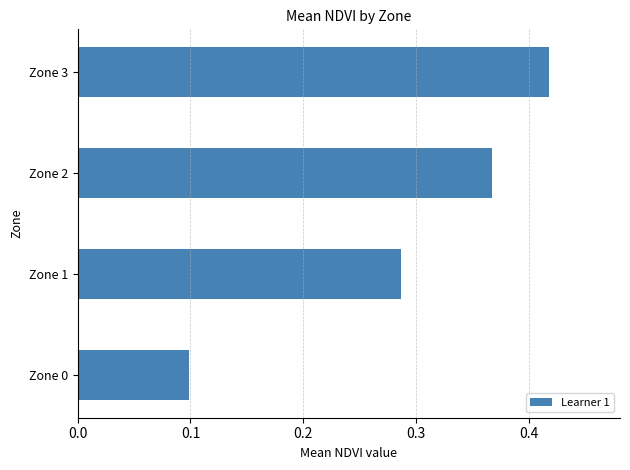

What is the sum of the values at Zone 2 and Zone 3?

0.8